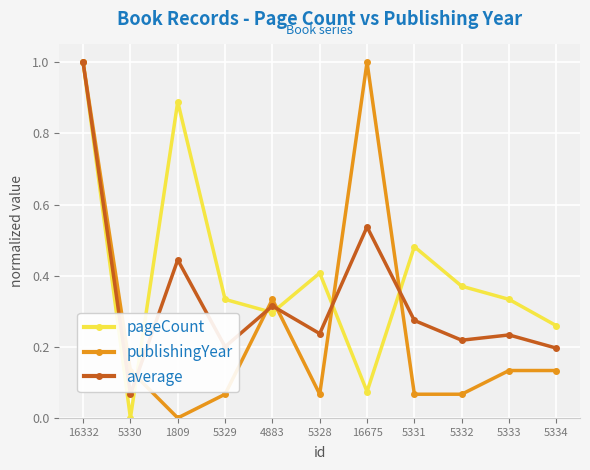

What is the greatest value displayed?

1.0